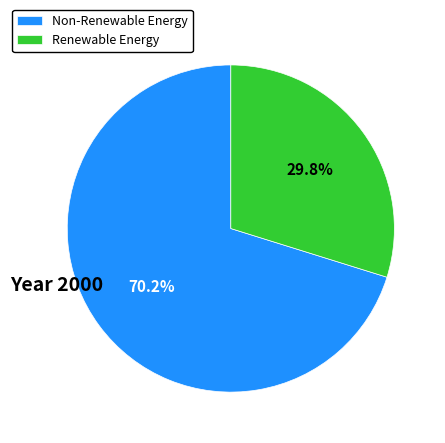

How many segments does this pie chart have?

2